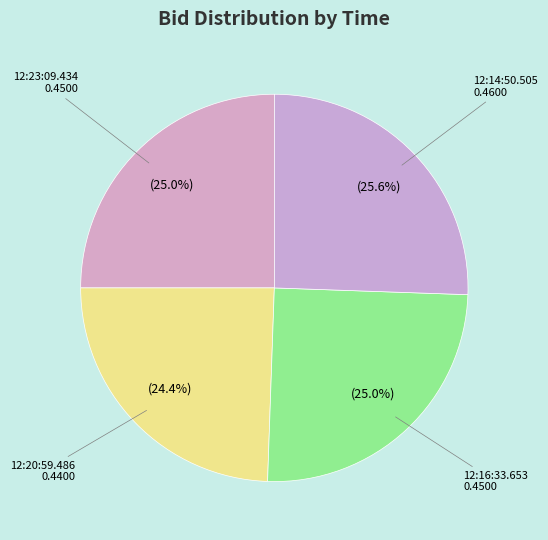

Is there a majority slice in this chart?

No